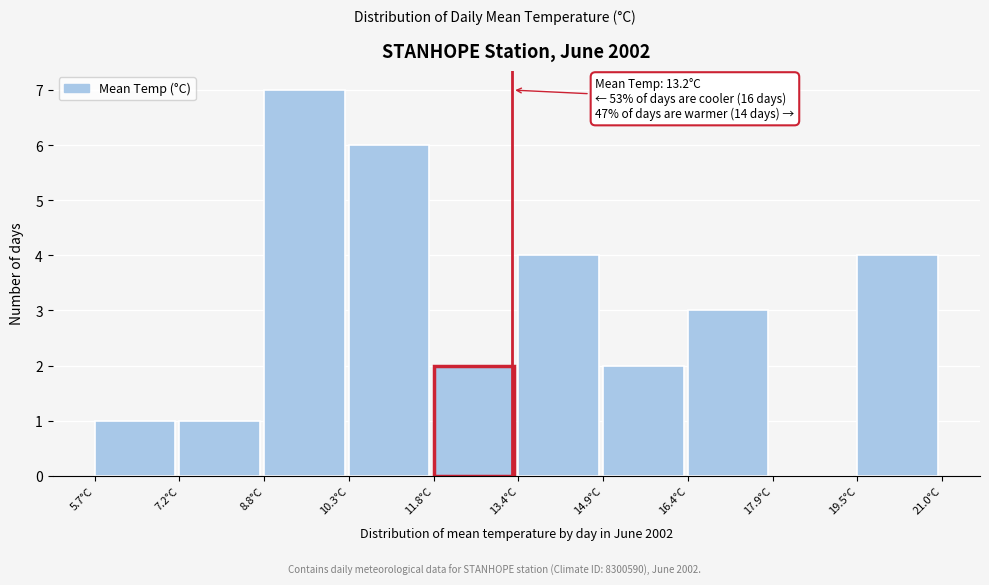

Which range on the x-axis has the tallest bar?

8.8 to 10.2